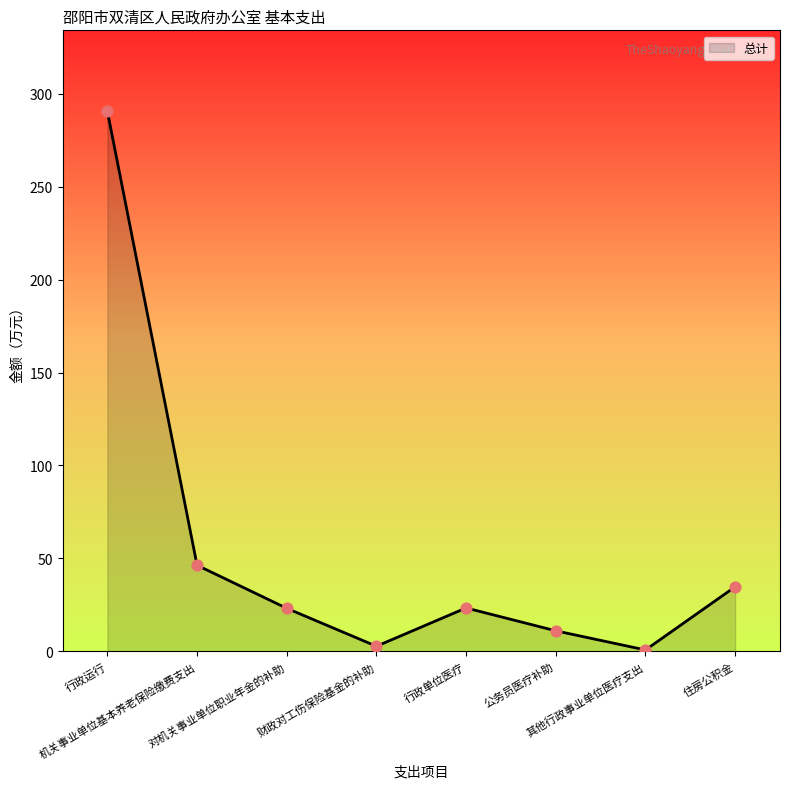

What is the change in value from 财政对工伤保险基金的补助 to 公务员医疗补助?

+8.3